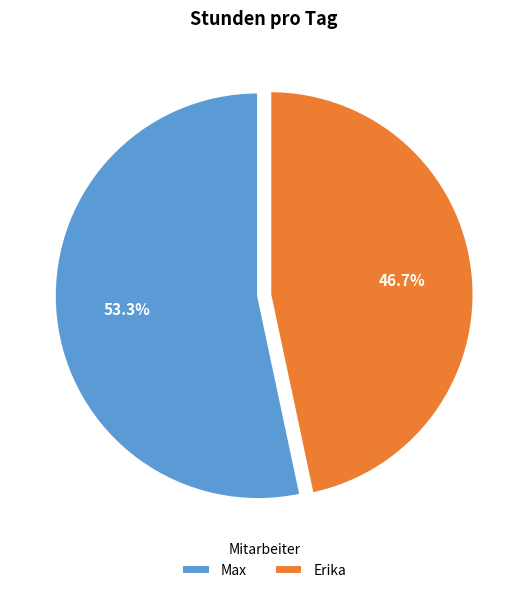

Is there a majority slice in this chart?

Yes